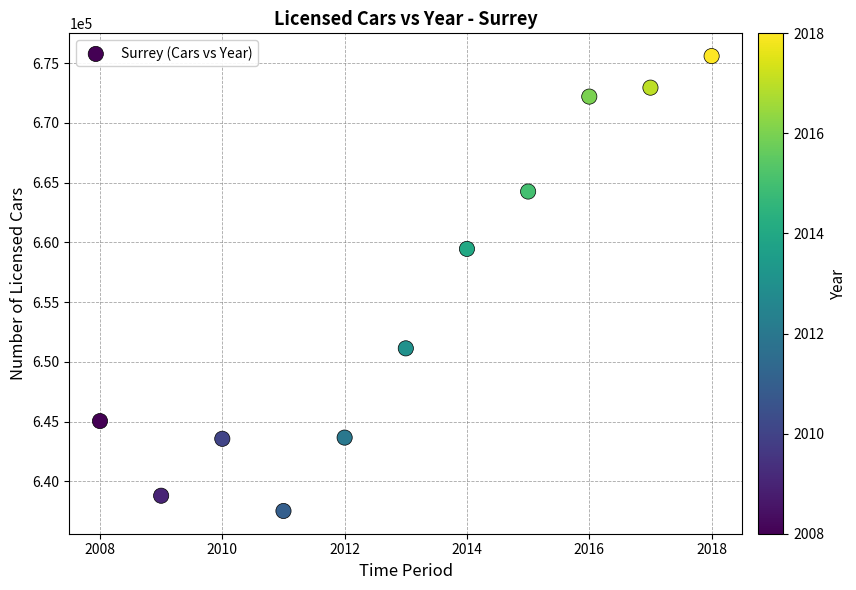

What is the range of Y values (max minus min)?

38069